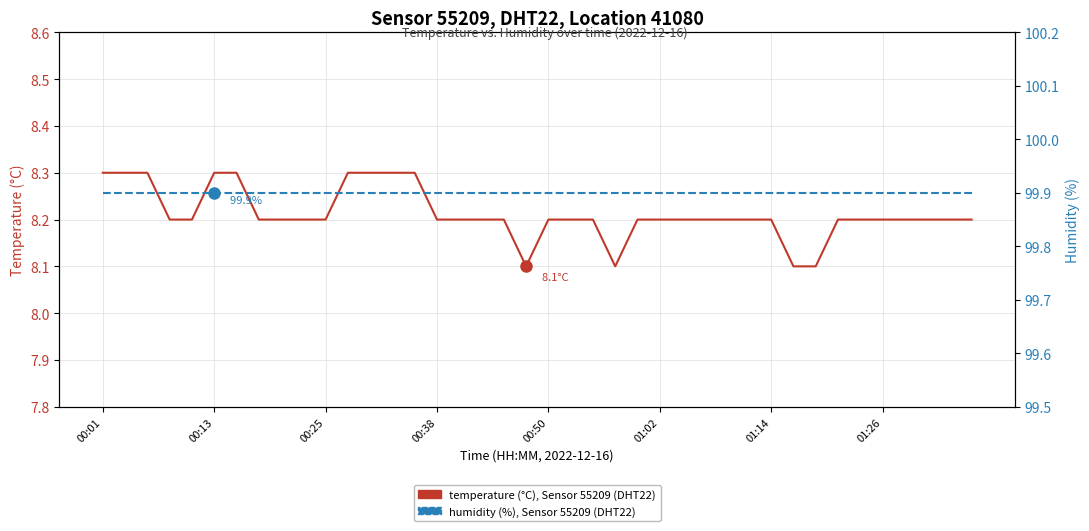

Which series has the widest spread of values?

temperature (°C), Sensor 55209